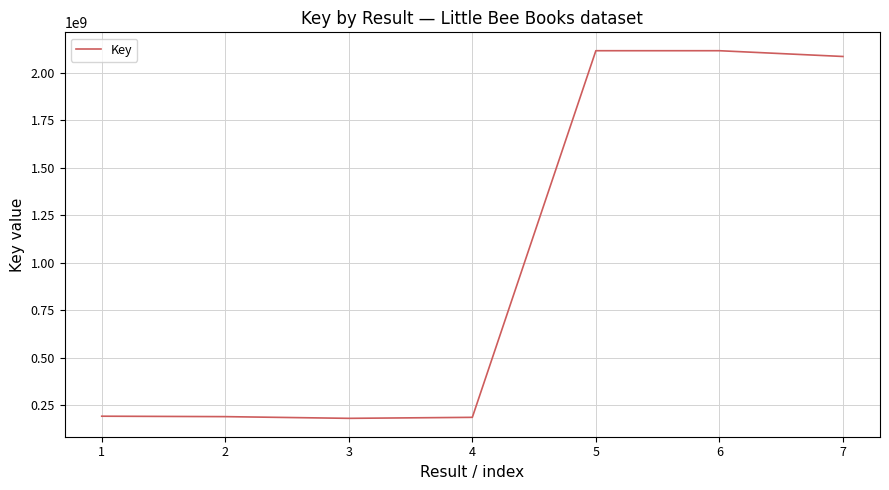

What is the change in value from 4 to 5?

+1927653185